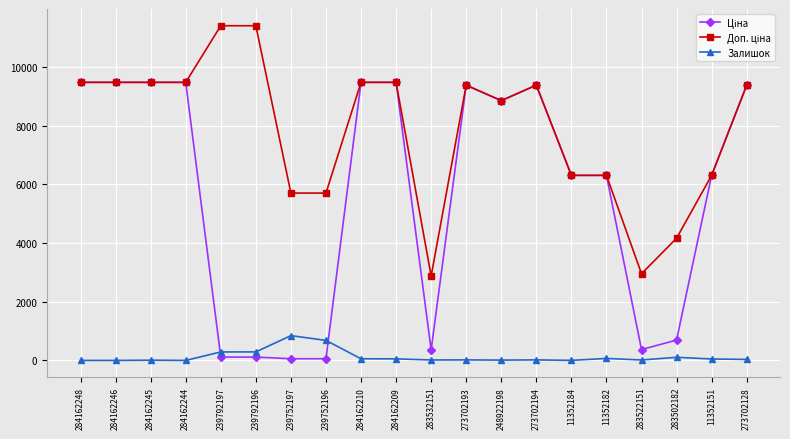

What is the maximum value shown in the chart?

11410.0